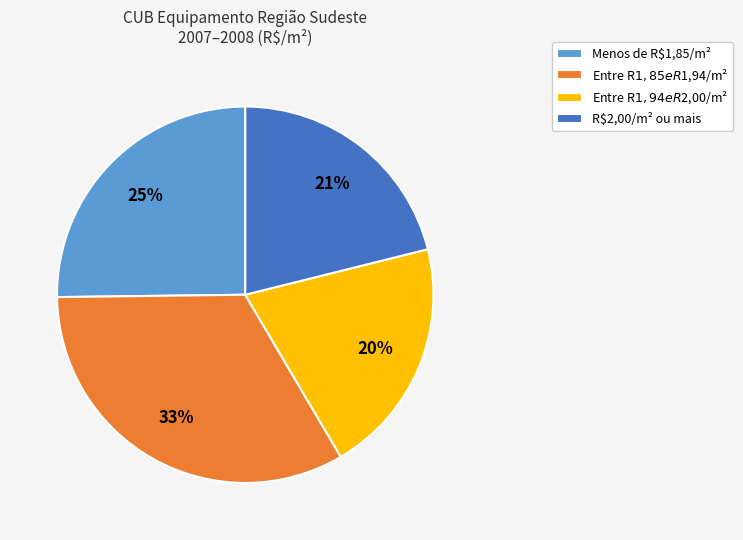

To the nearest percent, what portion does R$2,00/m² ou mais represent?

21%